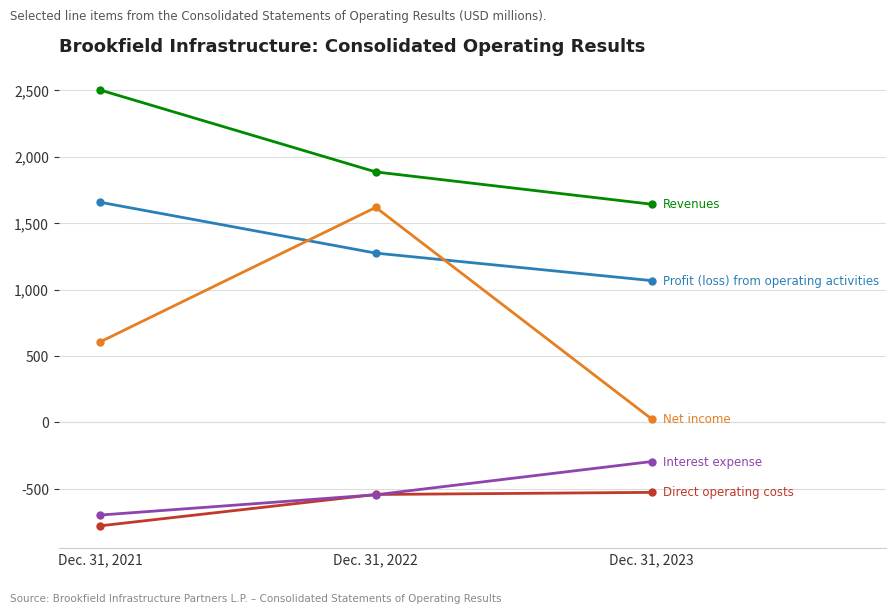

At which category is the sum across all series the highest?

Dec. 31, 2022